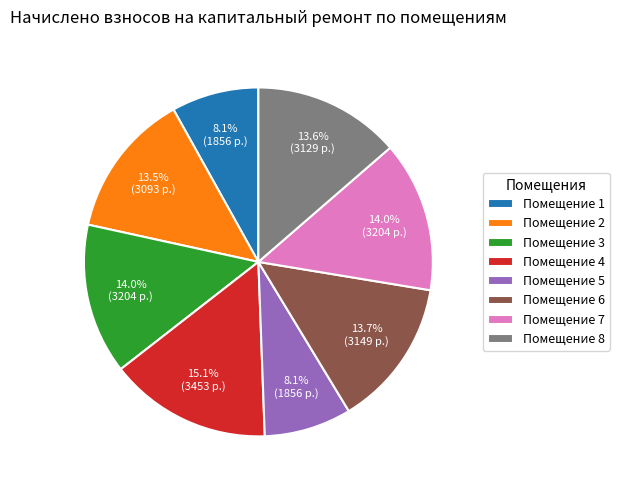

Does any single category account for the majority?

No